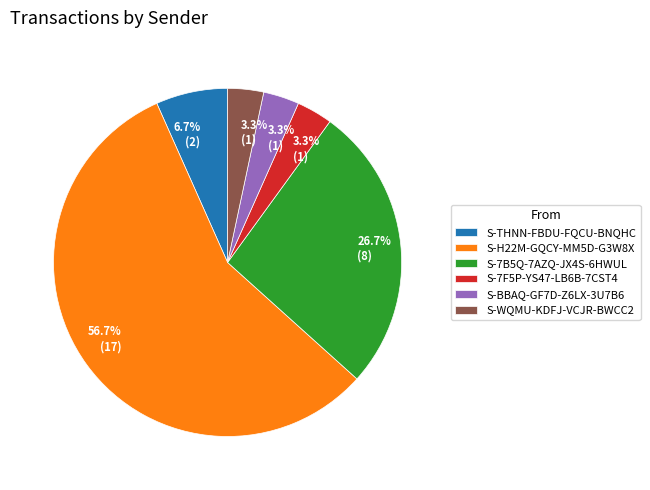

Which has a higher value, S-THNN-FBDU-FQCU-BNQHC or S-7F5P-YS47-LB6B-7CST4?

S-THNN-FBDU-FQCU-BNQHC